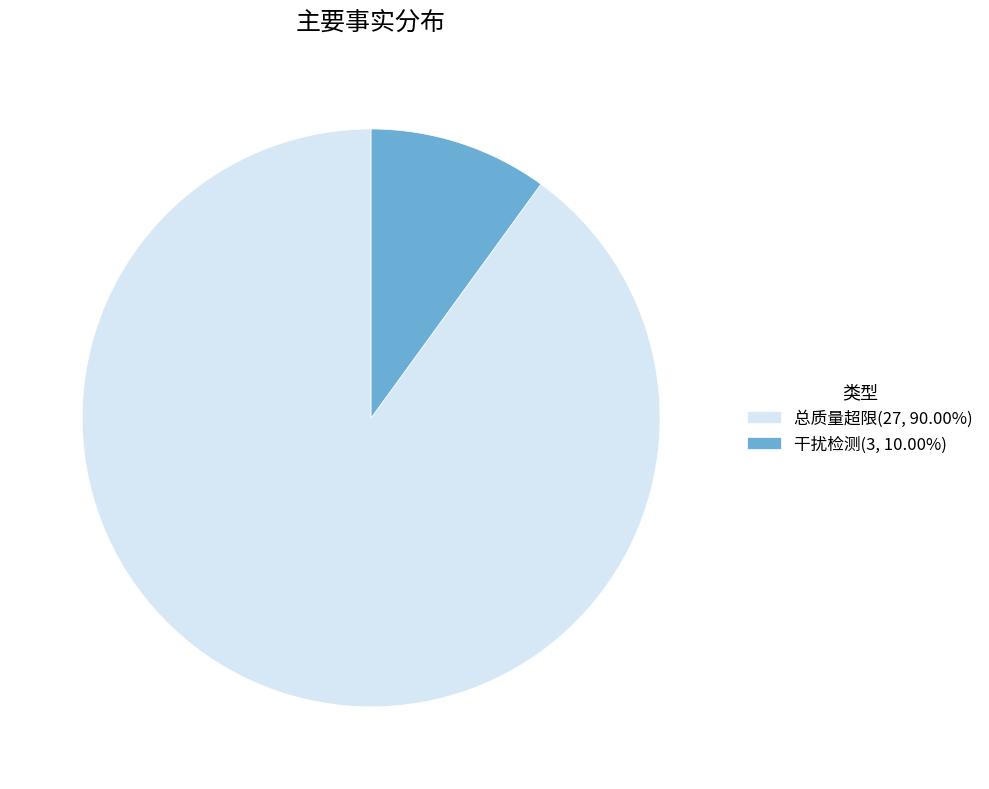

Is 干扰检测(3, 10.00%) the majority of the pie?

No